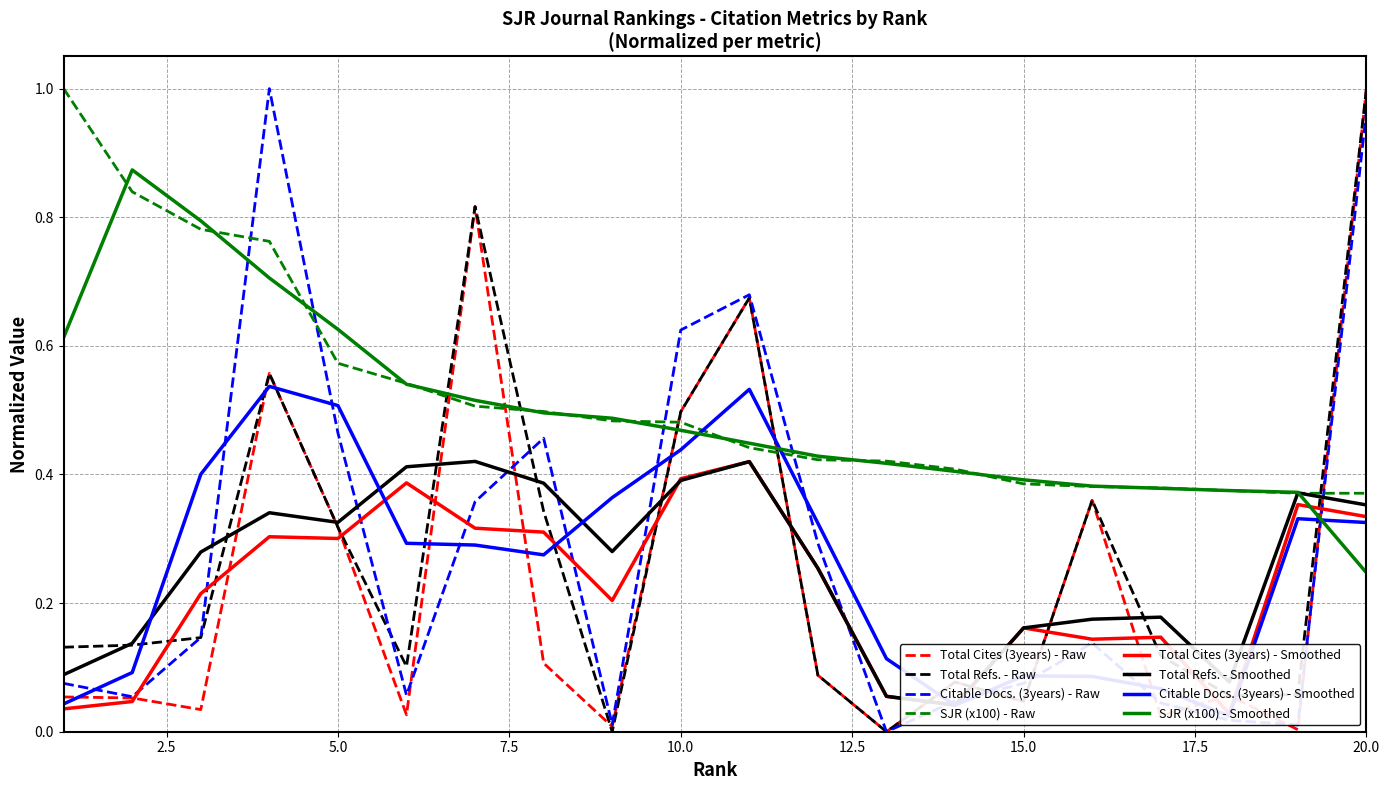

What are all the series names shown in the legend?

Total Cites (3years), Total Refs., Citable Docs. (3years), SJR (x100)